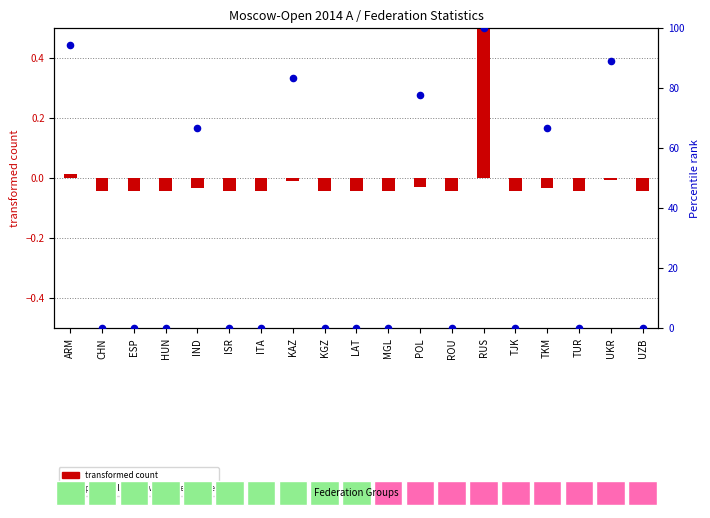

Which series has the largest total across all categories?

percentile rank within the sample